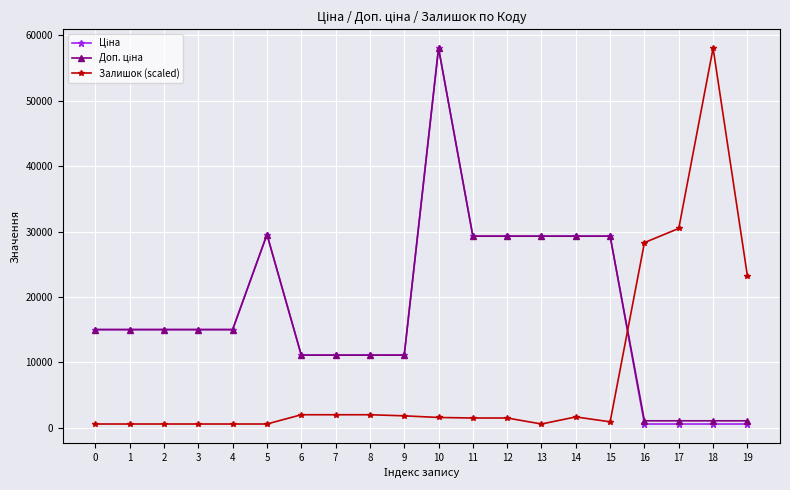

Which series changed the most between 0 and 18?

Залишок (scaled)